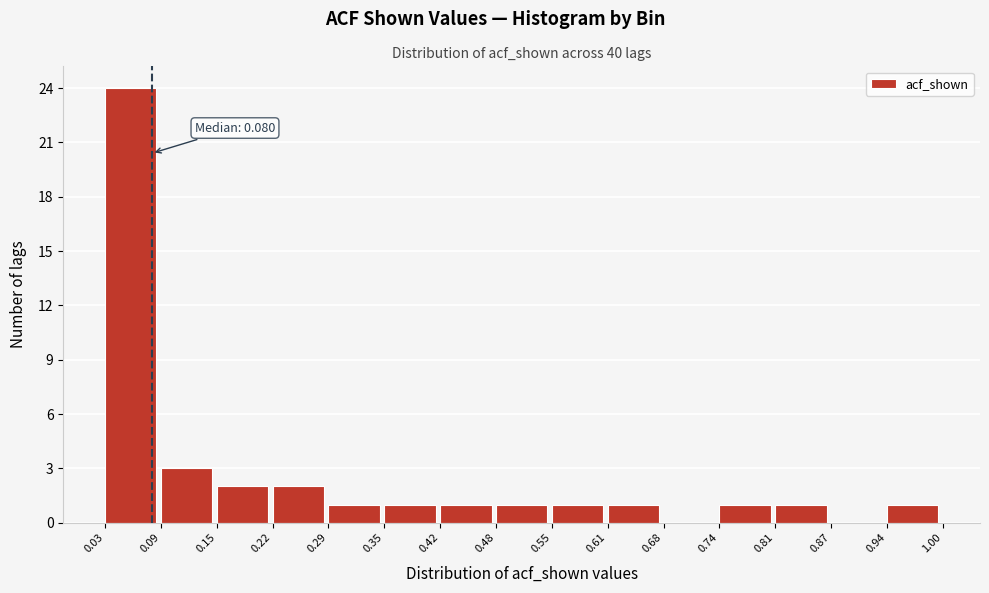

Which range on the x-axis has the tallest bar?

0.03 to 0.09